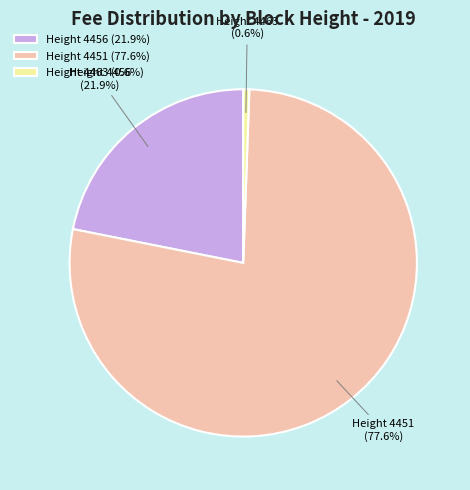

Does Height 4451 represent more than half of the total?

Yes